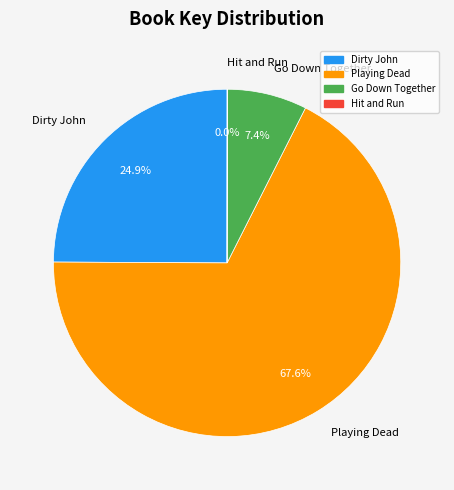

What is the largest slice in the pie chart?

Playing Dead